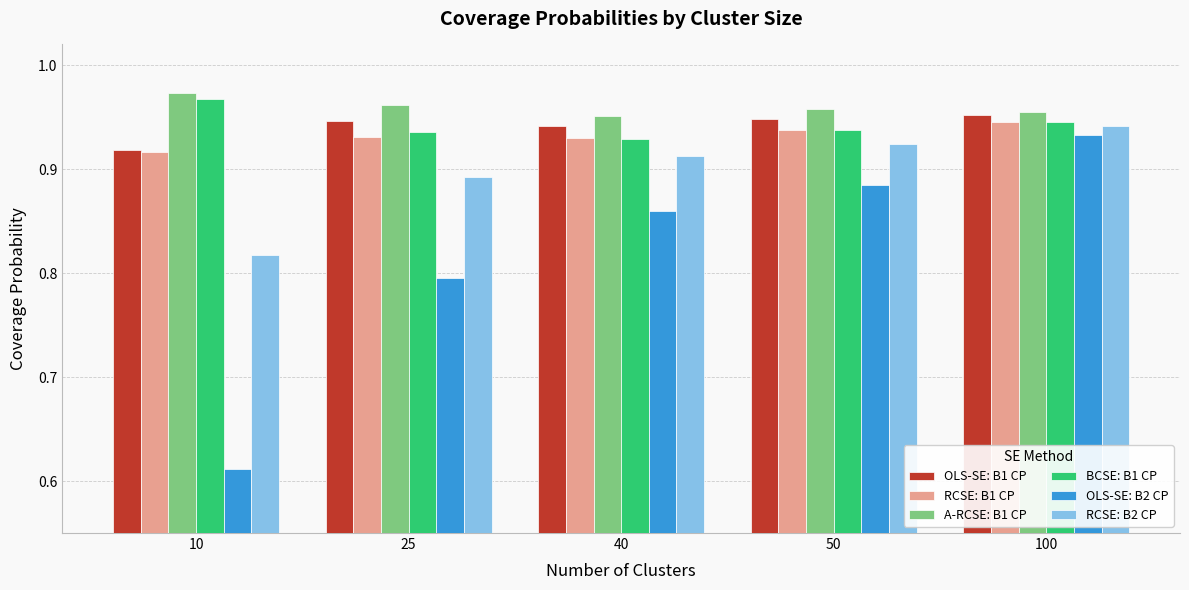

Count the RCSE: B2 CP values in the range 0 to 1.

5